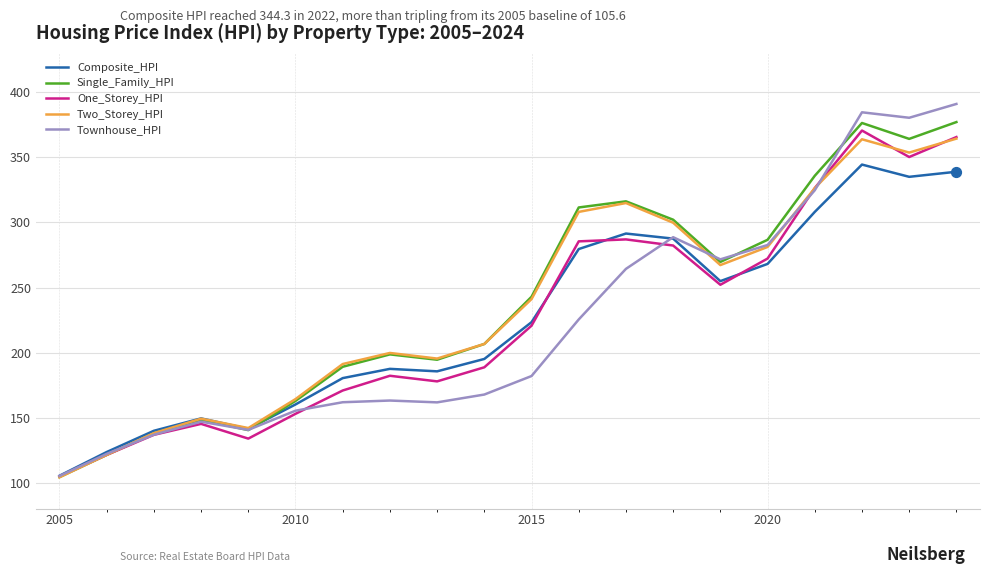

What are all the series names shown in the legend?

Composite_HPI, Single_Family_HPI, One_Storey_HPI, Two_Storey_HPI, Townhouse_HPI